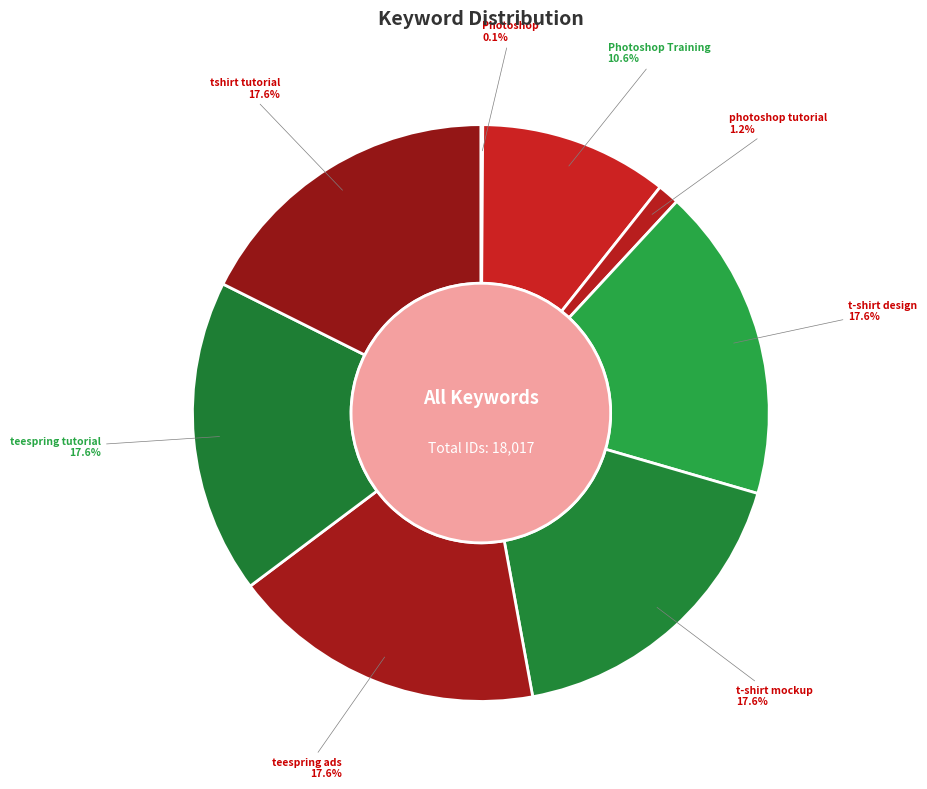

What is the ratio of the value at teespring ads to the value at t-shirt mockup?

1.0